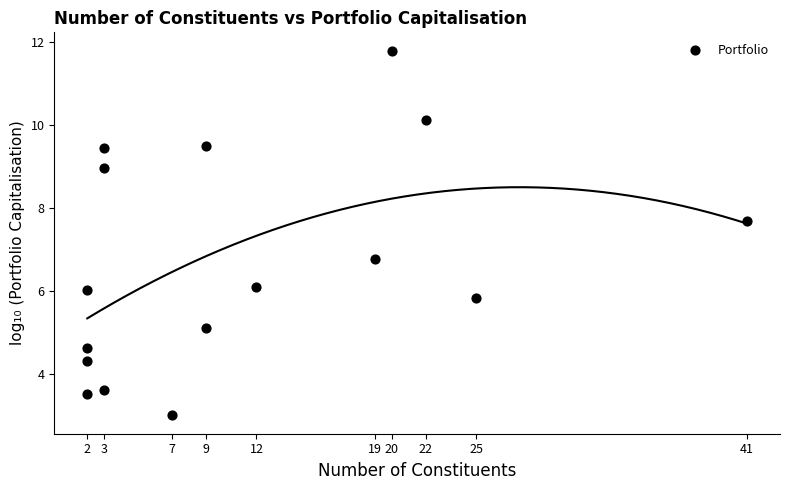

What is the range of X values (max minus min)?

39.0